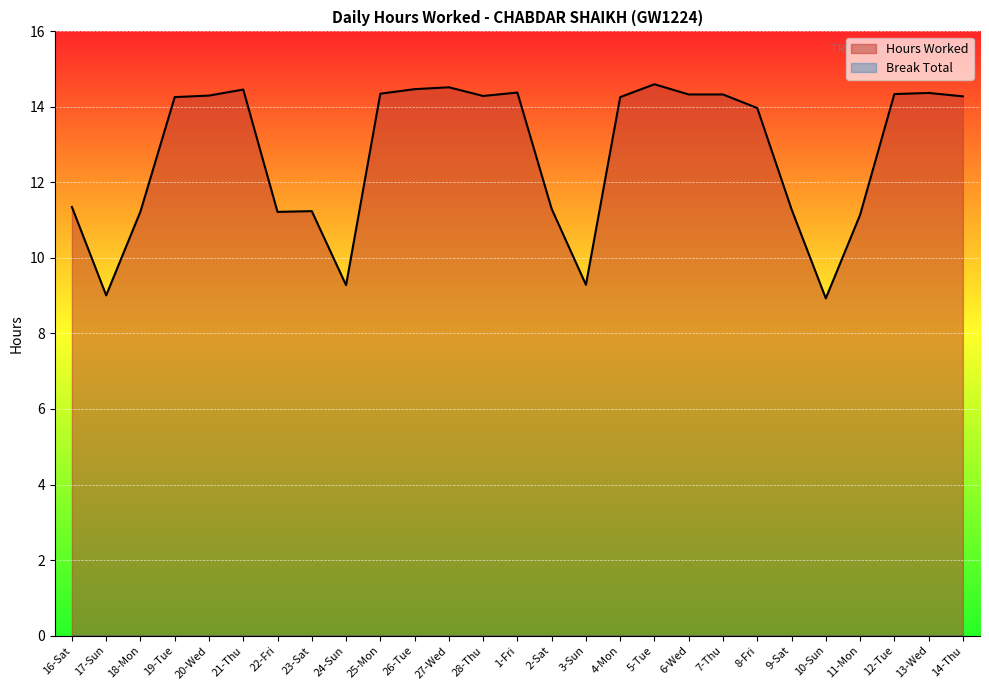

At which label is the value closest to 11?

11-Mon